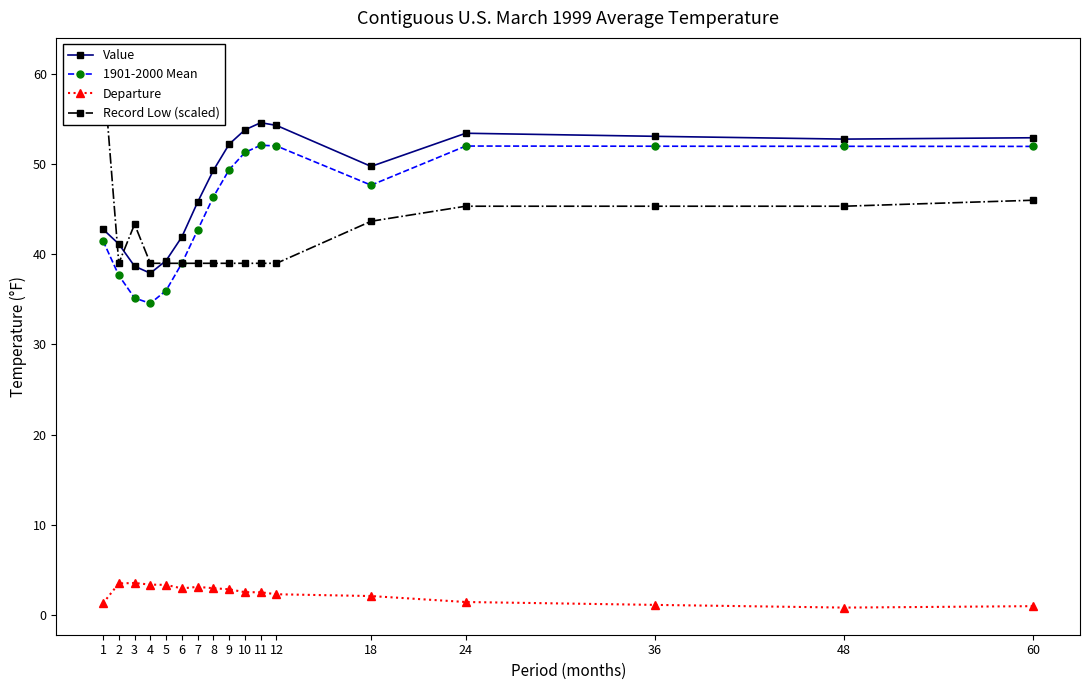

How many data points in 1901-2000 Mean are above 47?

9